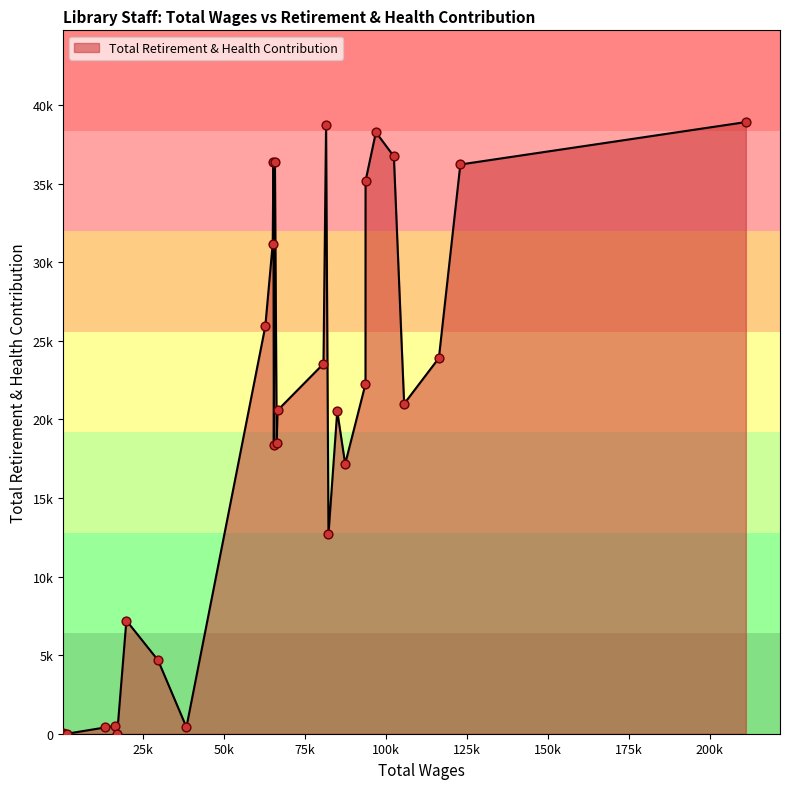

Does the chart have visible grid lines?

No